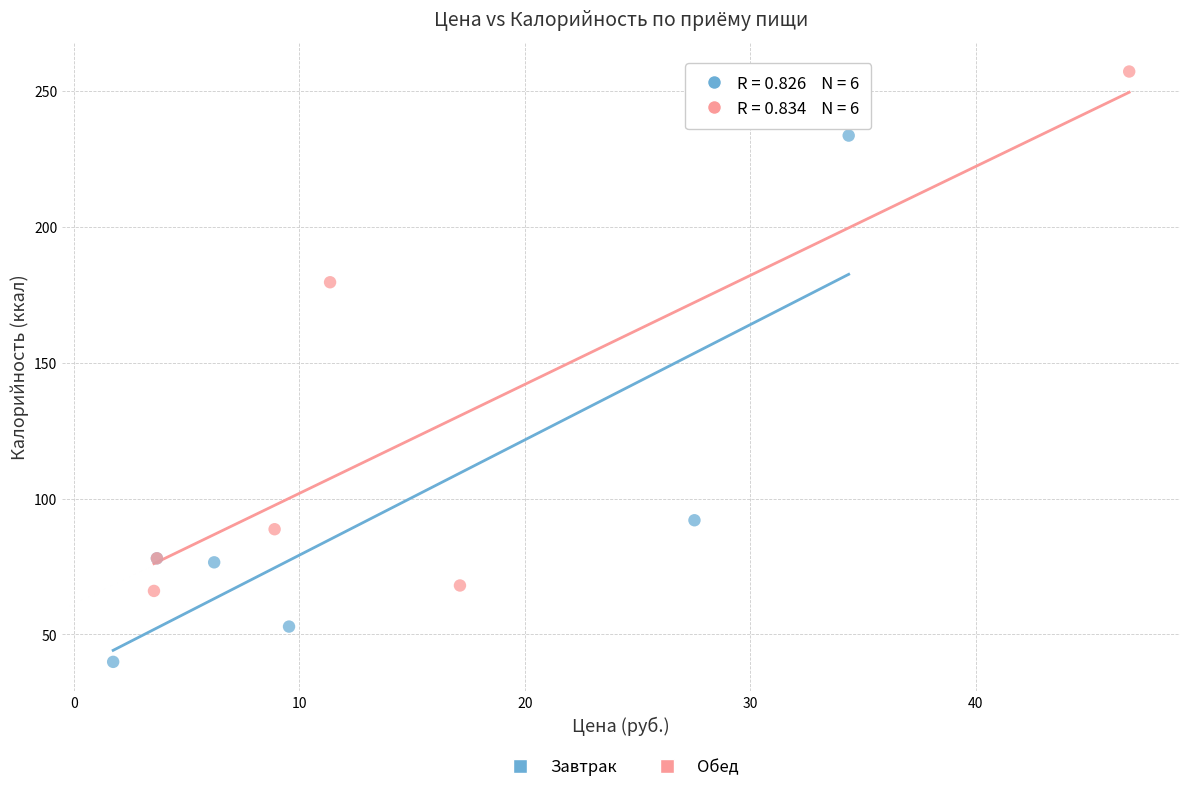

Which series contains the lowest Y value?

Завтрак